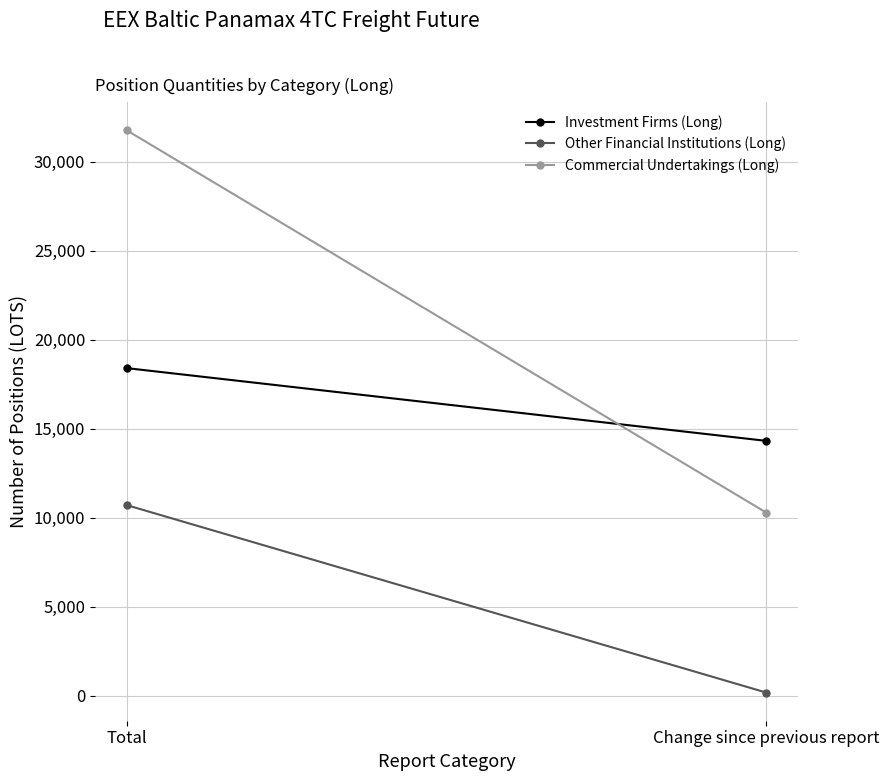

Is it true that Other Financial Institutions (Long) equals 164.3 at Change since previous report?

True